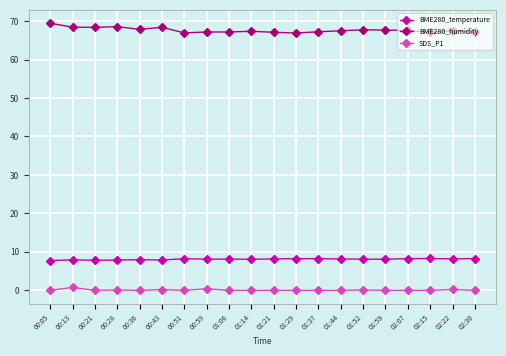

What is the label of the 18th point from the left?

02:15